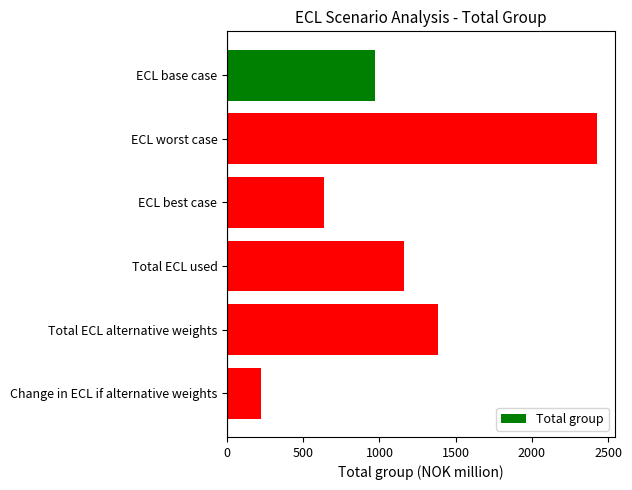

Where is the data nearest to the value 1325?

Total ECL alternative weights